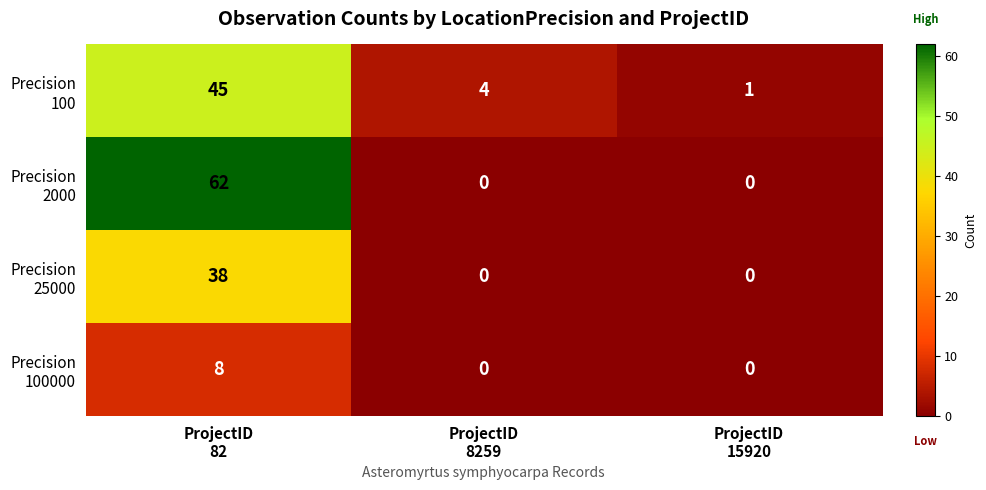

How many data points does each series have?

3